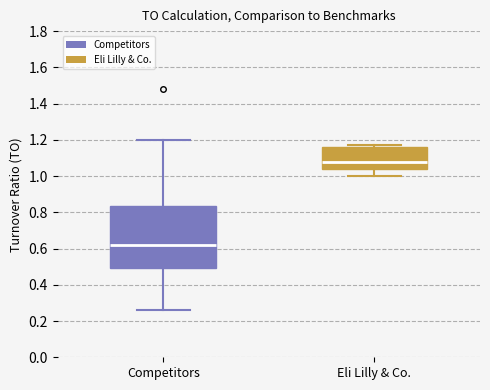

Reading left to right, transcribe this box plot: for each box, give where its median line is, the range the box spans, and where its two whiskers end, as read against the y-axis. The values are not printed on the chart, so give them approximately, as read against the axis.

Competitors: median 0.62, box 0.50 to 0.84, whiskers 0.26 to 1.20
Eli Lilly & Co.: median 1.08, box 1.04 to 1.16, whiskers 1.00 to 1.18